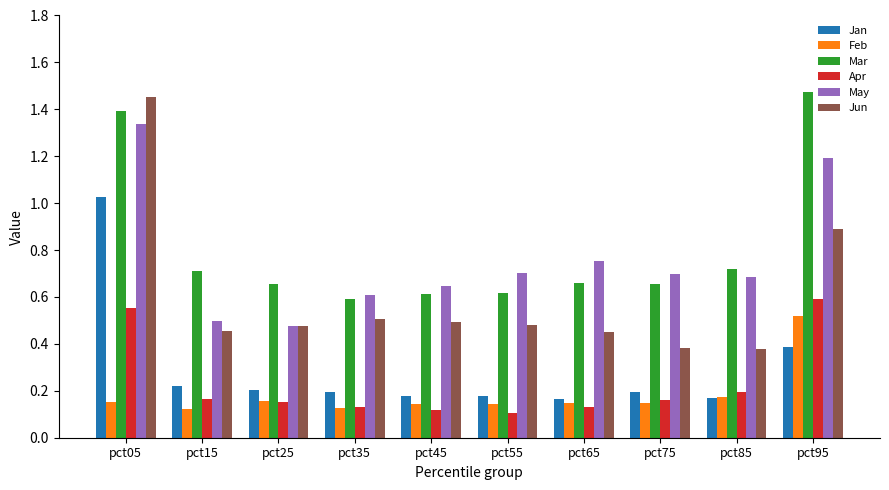

Are the bars horizontal?

No